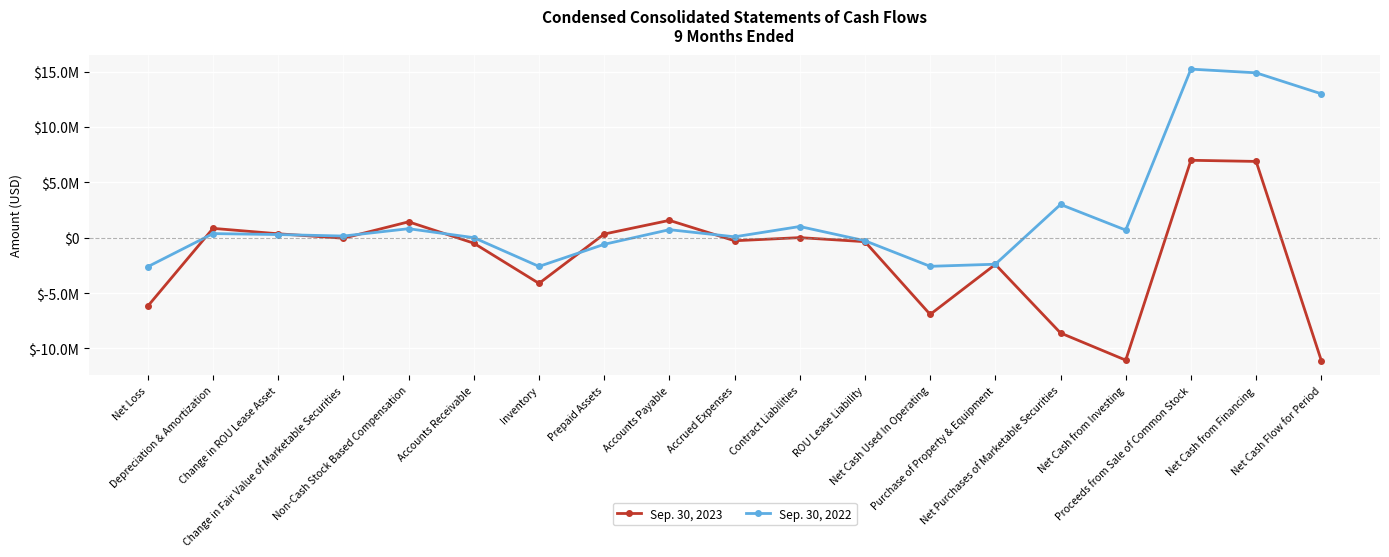

What are all the series names shown in the legend?

Sep. 30, 2023, Sep. 30, 2022